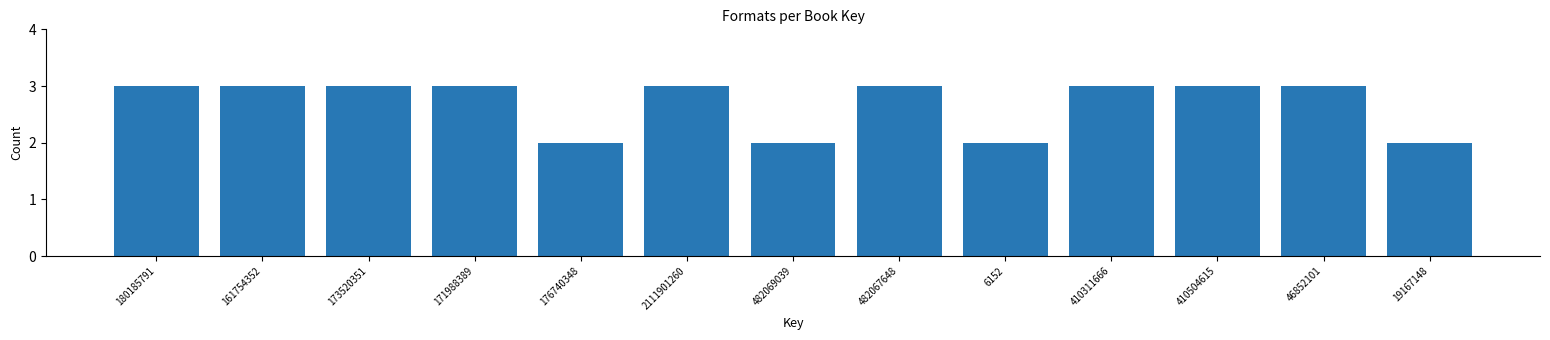

Reading left to right, what are all the values shown in this chart?

3	3	3	3	2	3	2	3	2	3	3	3	2